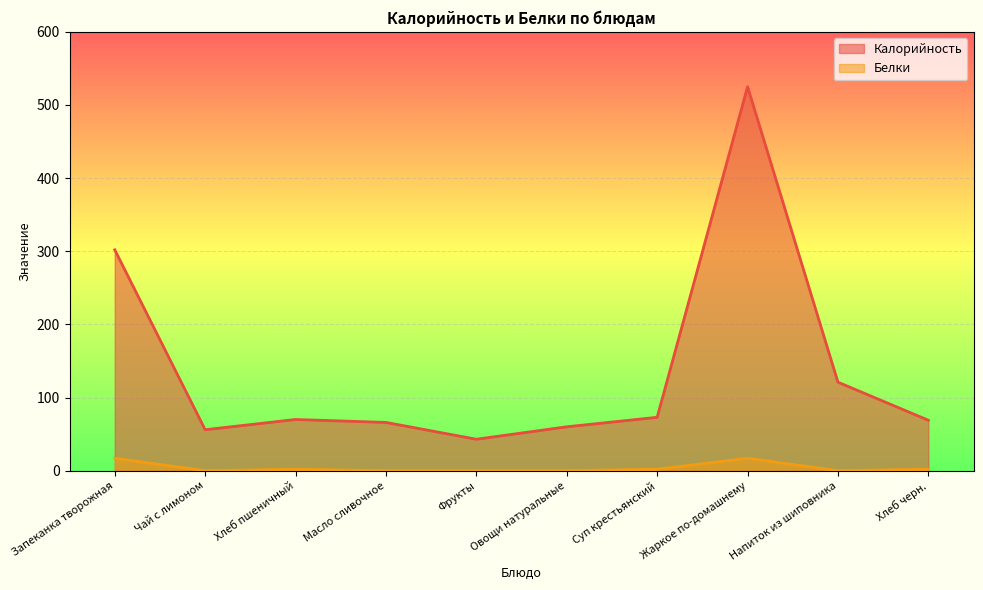

What is the label of the 2nd point from the left?

Чай с лимоном